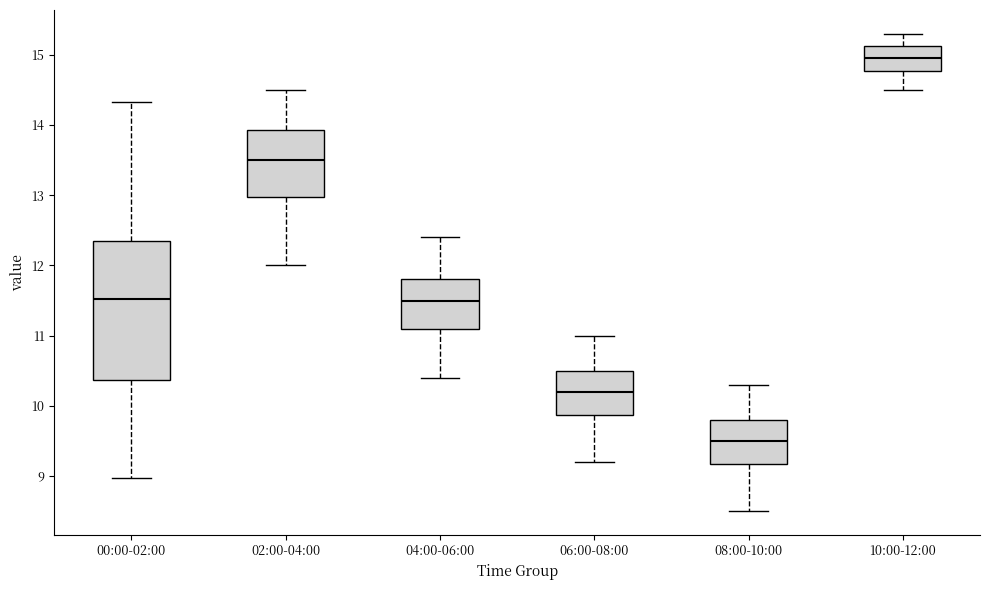

Which box's median line is the lowest?

08:00-10:00